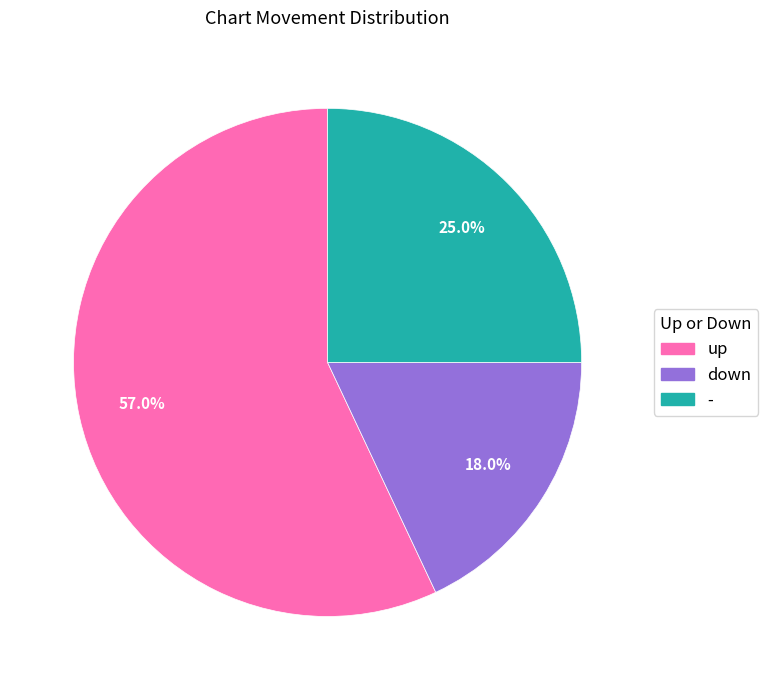

Is down the majority of the pie?

No